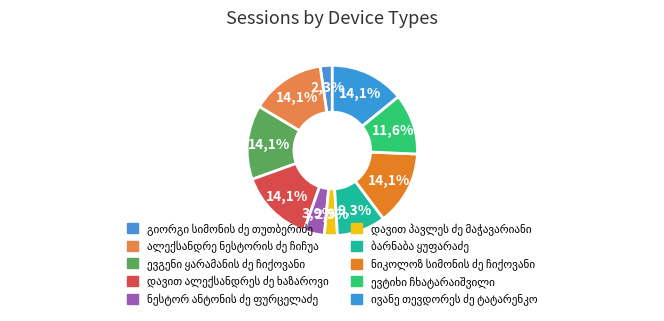

Count the number of slices in the pie.

10